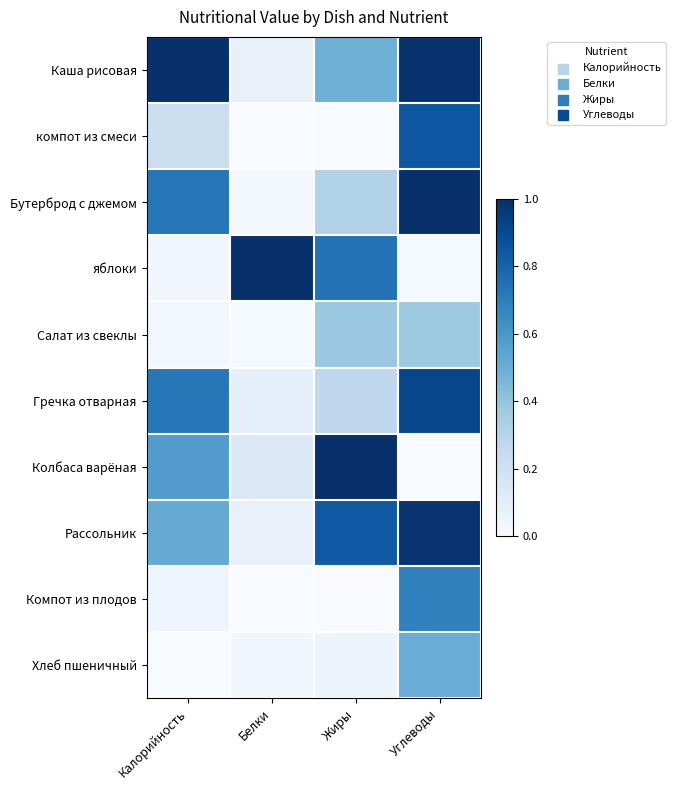

What is the maximum value shown in the chart?

1.0